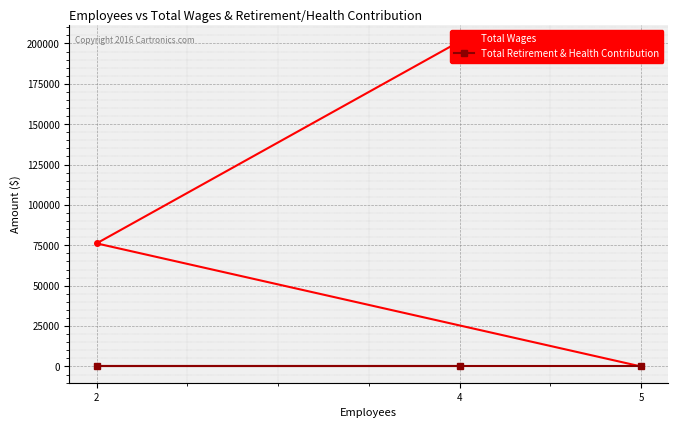

At which category is the sum across all series the highest?

4